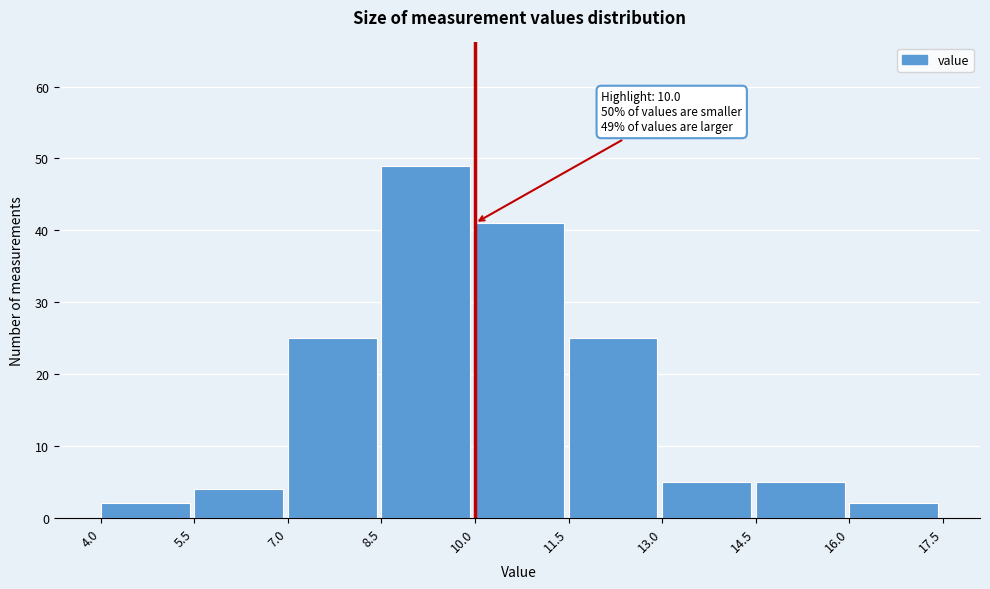

Which range on the x-axis has the tallest bar?

8.5 to 10.0